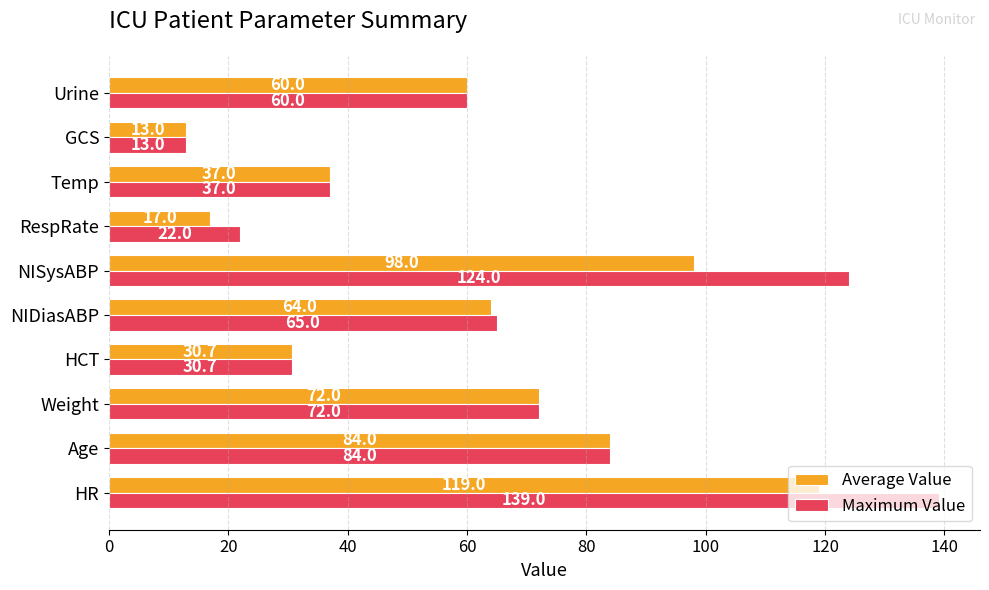

The value of Average Value at NISysABP is 98.0. True or false?

True